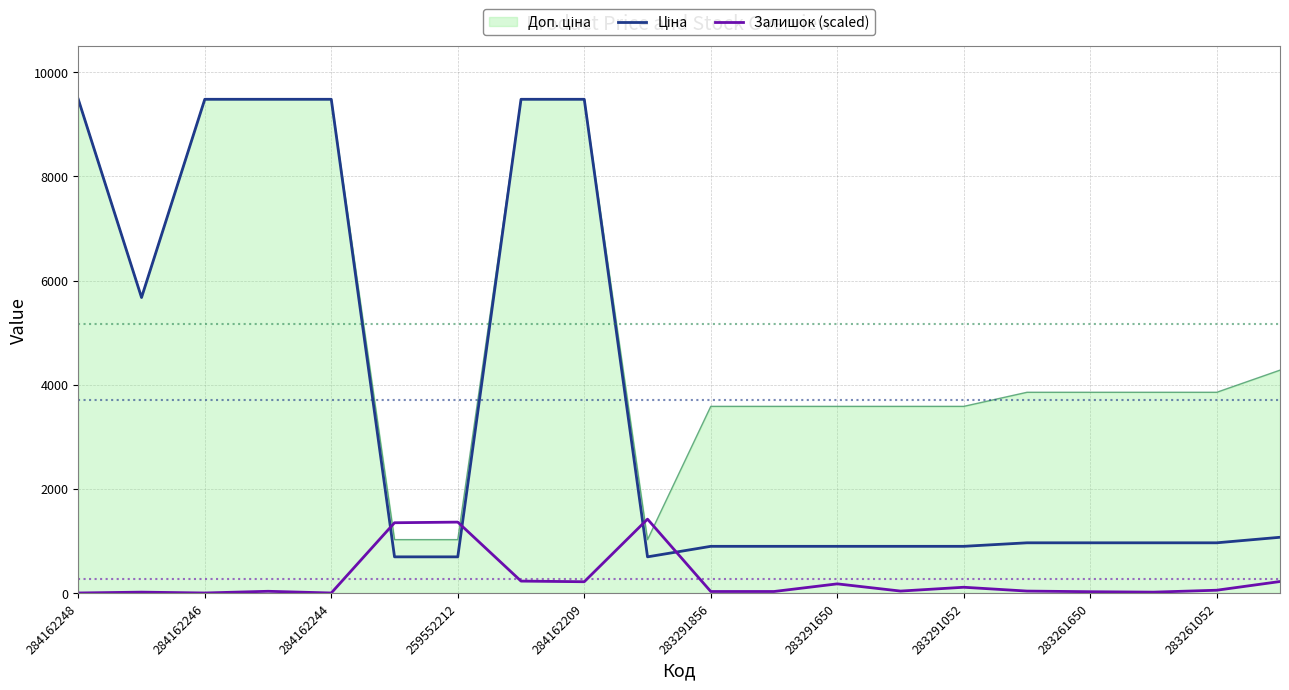

What is the greatest value displayed?

9480.1